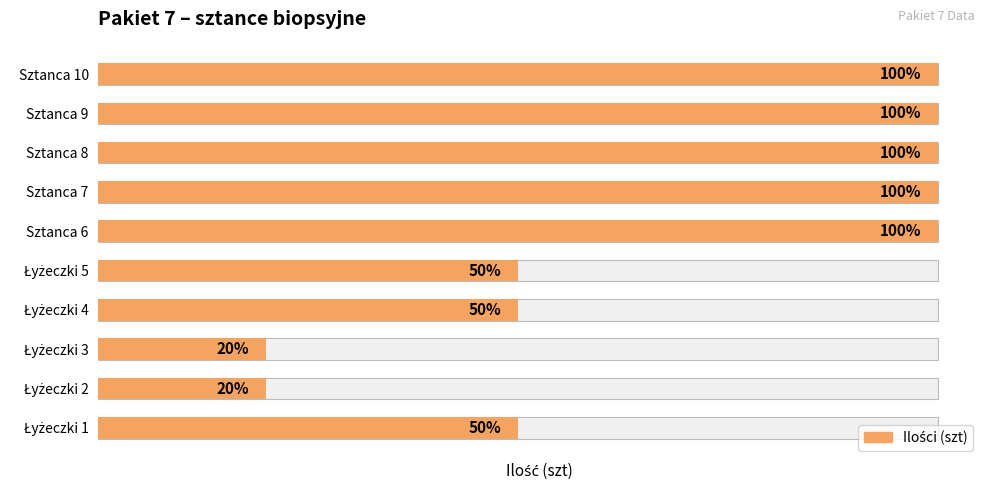

How many values are below 100?

5